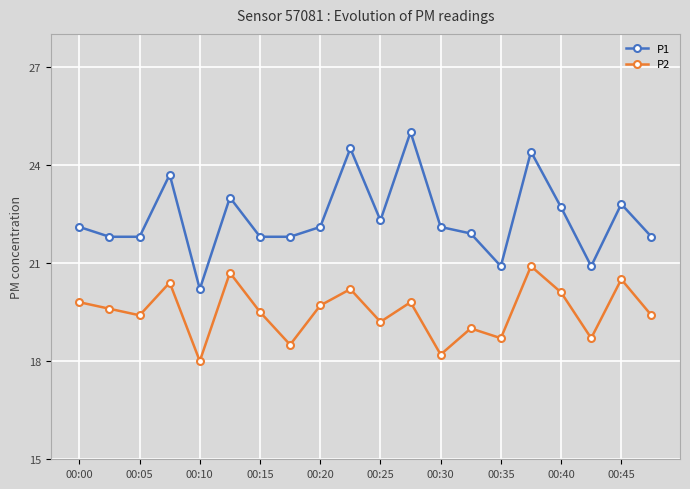

Is this an area chart (filled region under the line)?

No